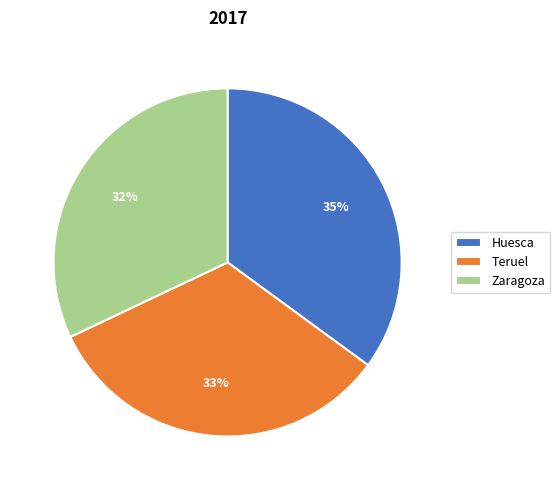

How many slices are in this pie chart?

3